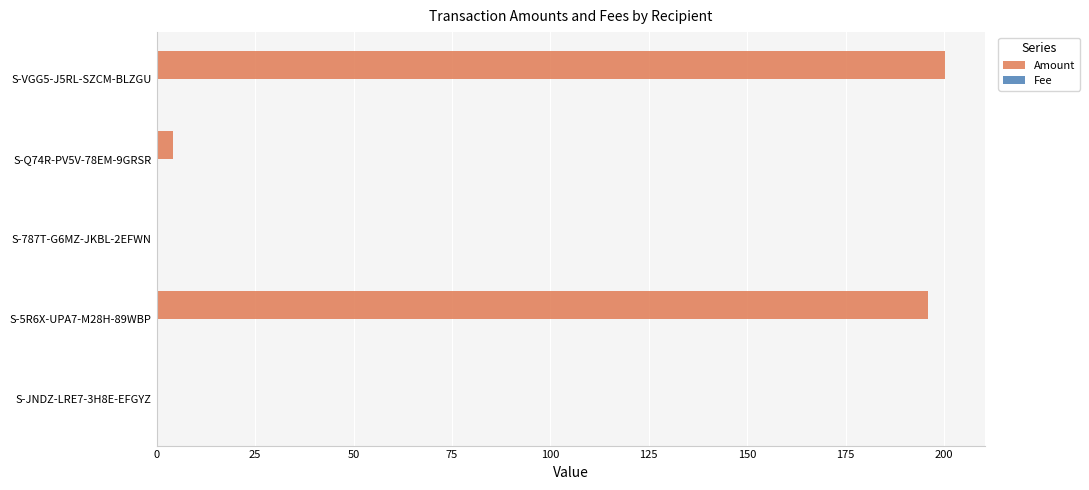

What is the total value across all series at S-5R6X-UPA7-M28H-89WBP?

196.0